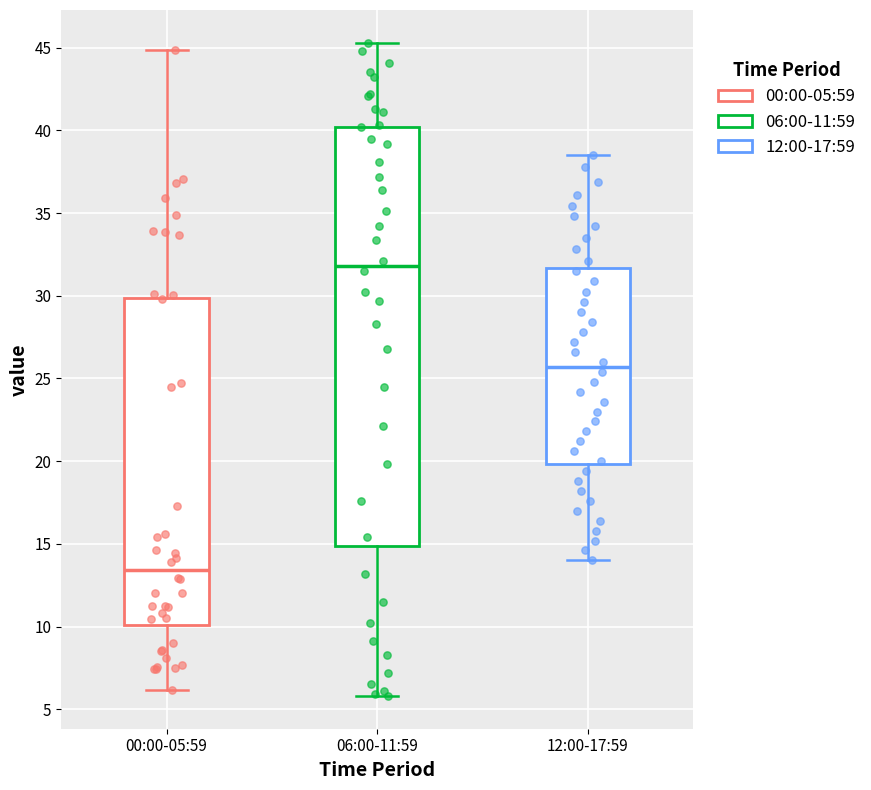

Where does the median line of the box for 12:00-17:59 sit on the y-axis? The values are not printed on the chart, so give them approximately, as read against the axis.

25.5